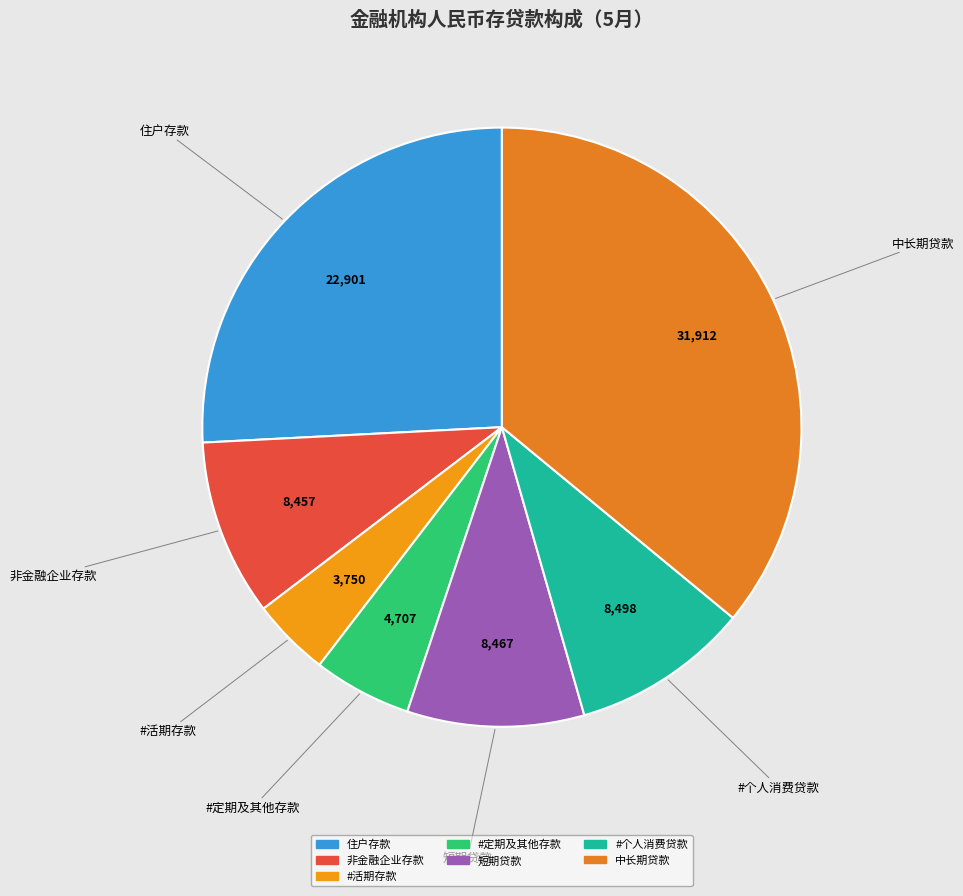

Is 中长期贷款 the majority of the pie?

No